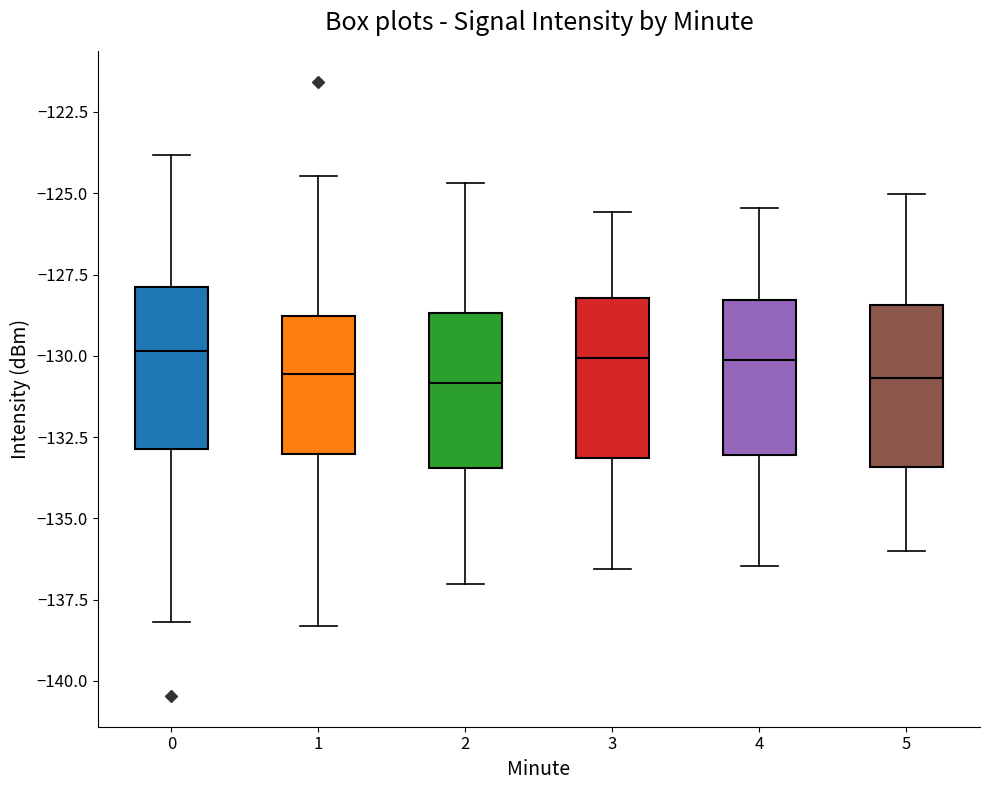

Reading left to right, transcribe this box plot: for each box, give where its median line is, the range the box spans, and where its two whiskers end, as read against the y-axis. The values are not printed on the chart, so give them approximately, as read against the axis.

0: median -130.0, box -133.0 to -128.0, whiskers -138.0 to -124.0
1: median -130.5, box -133.0 to -129.0, whiskers -138.5 to -124.5
2: median -131.0, box -133.5 to -128.5, whiskers -137.0 to -124.5
3: median -130.0, box -133.0 to -128.0, whiskers -136.5 to -125.5
4: median -130.0, box -133.0 to -128.5, whiskers -136.5 to -125.5
5: median -130.5, box -133.5 to -128.5, whiskers -136.0 to -125.0